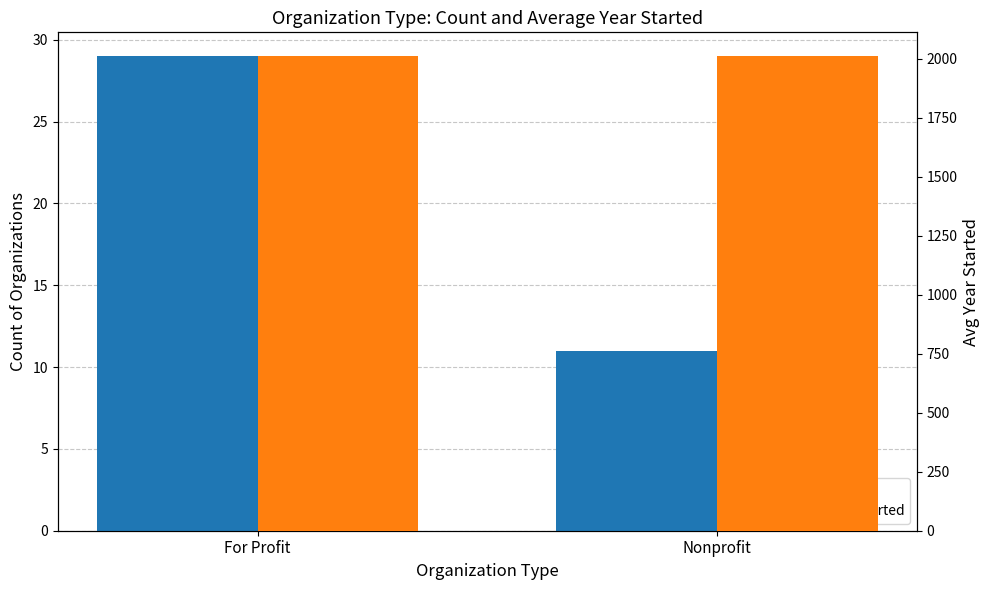

What is the difference between the Count values at For Profit and Nonprofit?

18.0